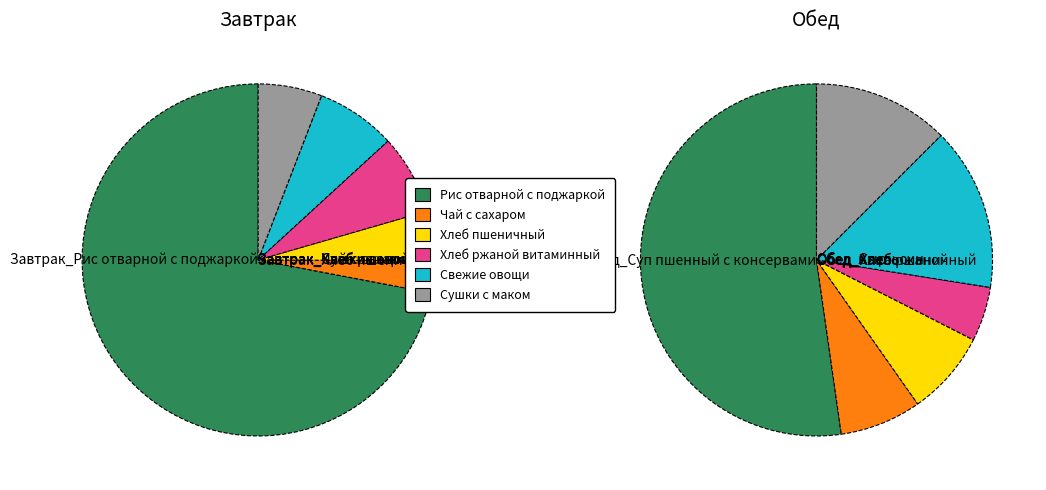

True or false: 1 accounts for 1% of the total.

False